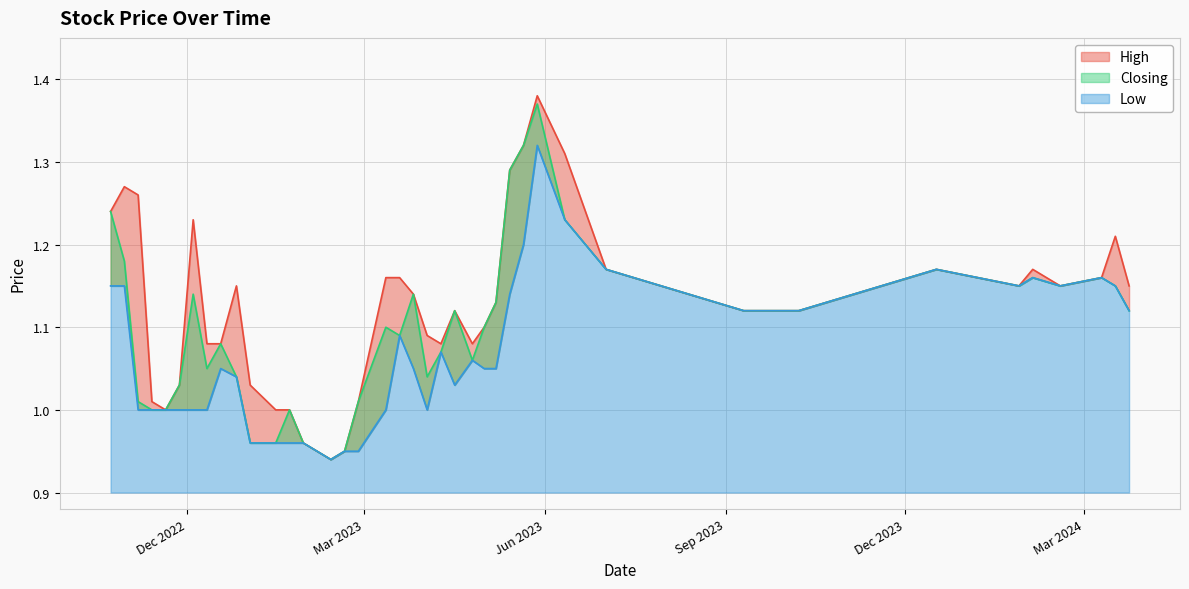

True or false: Closing and Low cross at least once.

False